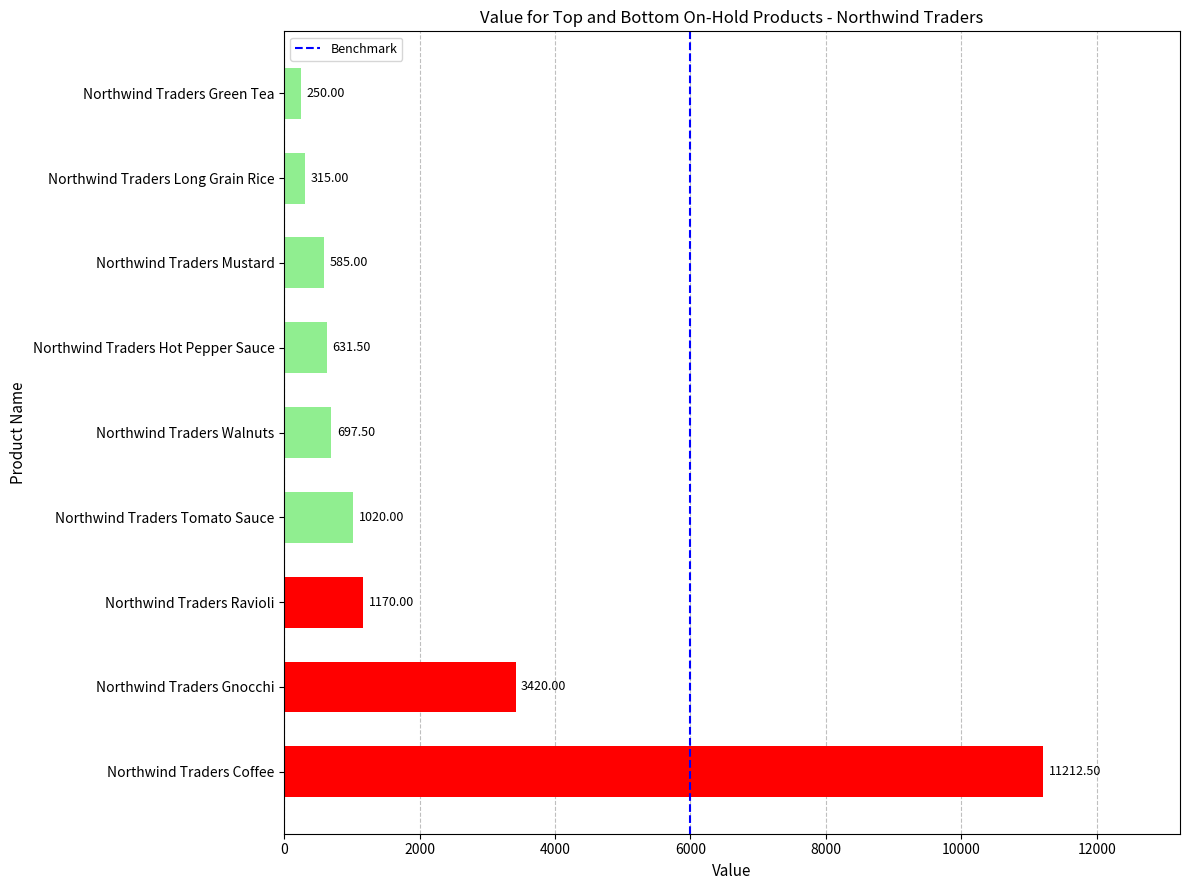

What is the difference between the maximum and minimum values?

10962.5